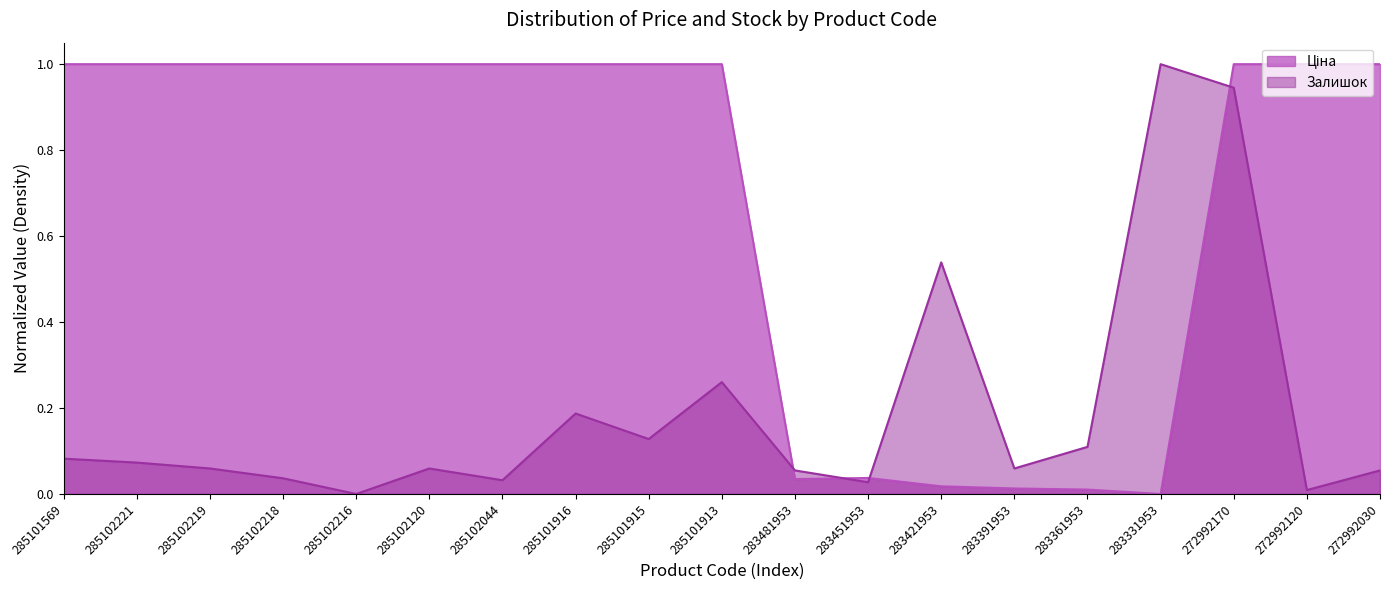

The value of Залишок at 285101915 is 0.1. True or false?

True